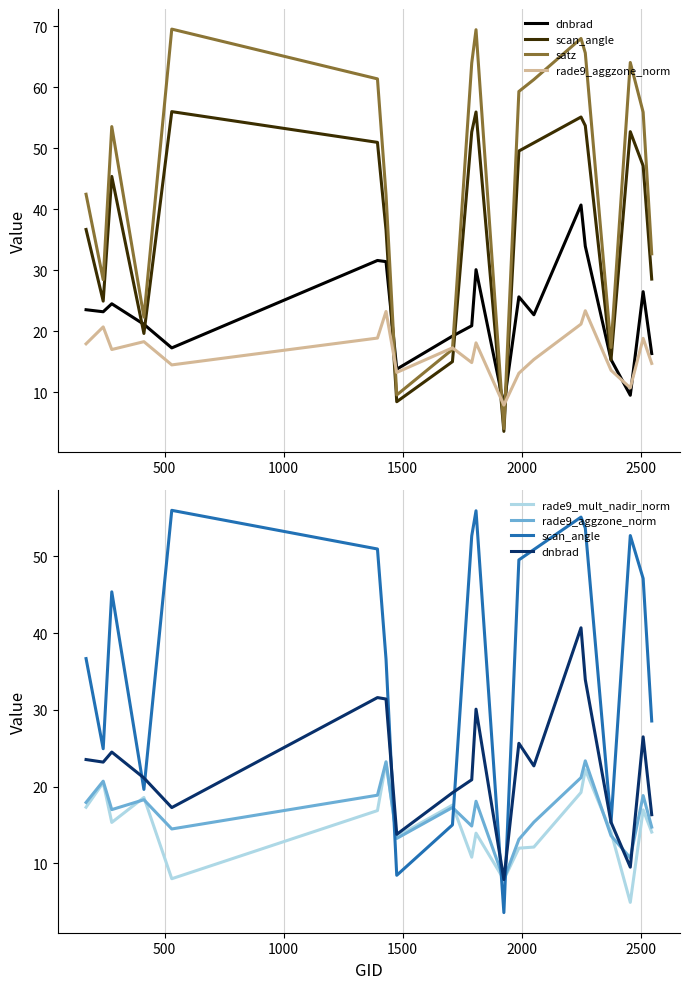

Which series has the largest range (max minus min)?

satz